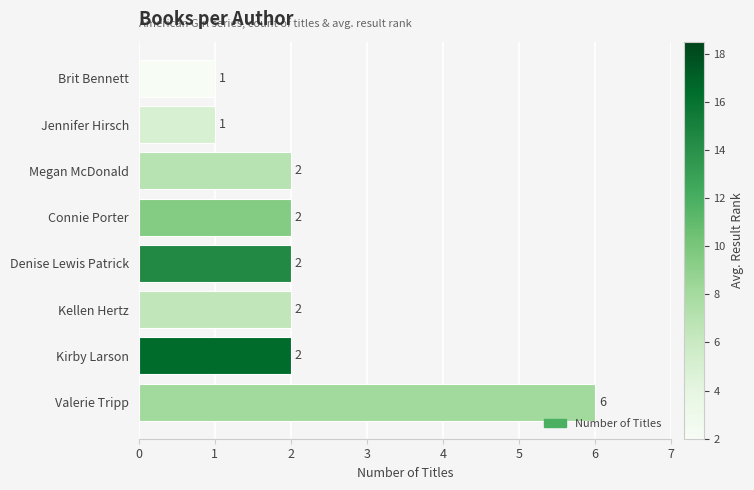

What is the difference between the second highest and second lowest values?

1